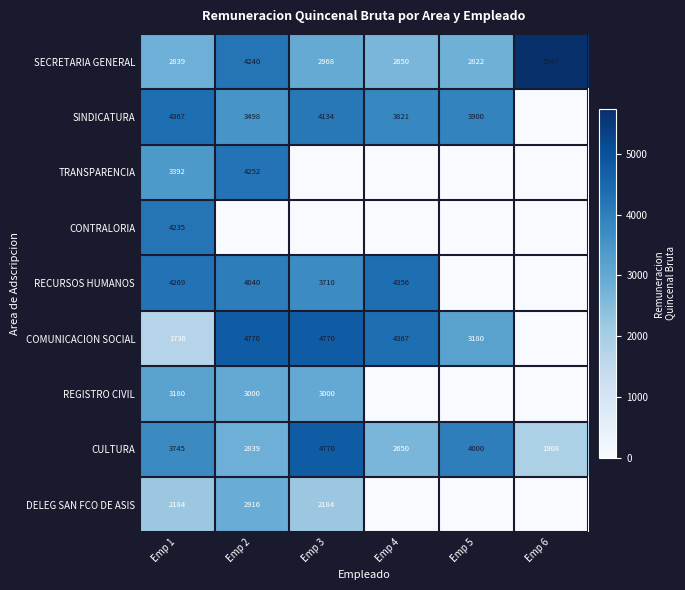

What is the spread (max minus min) of values at Emp 1?

2631